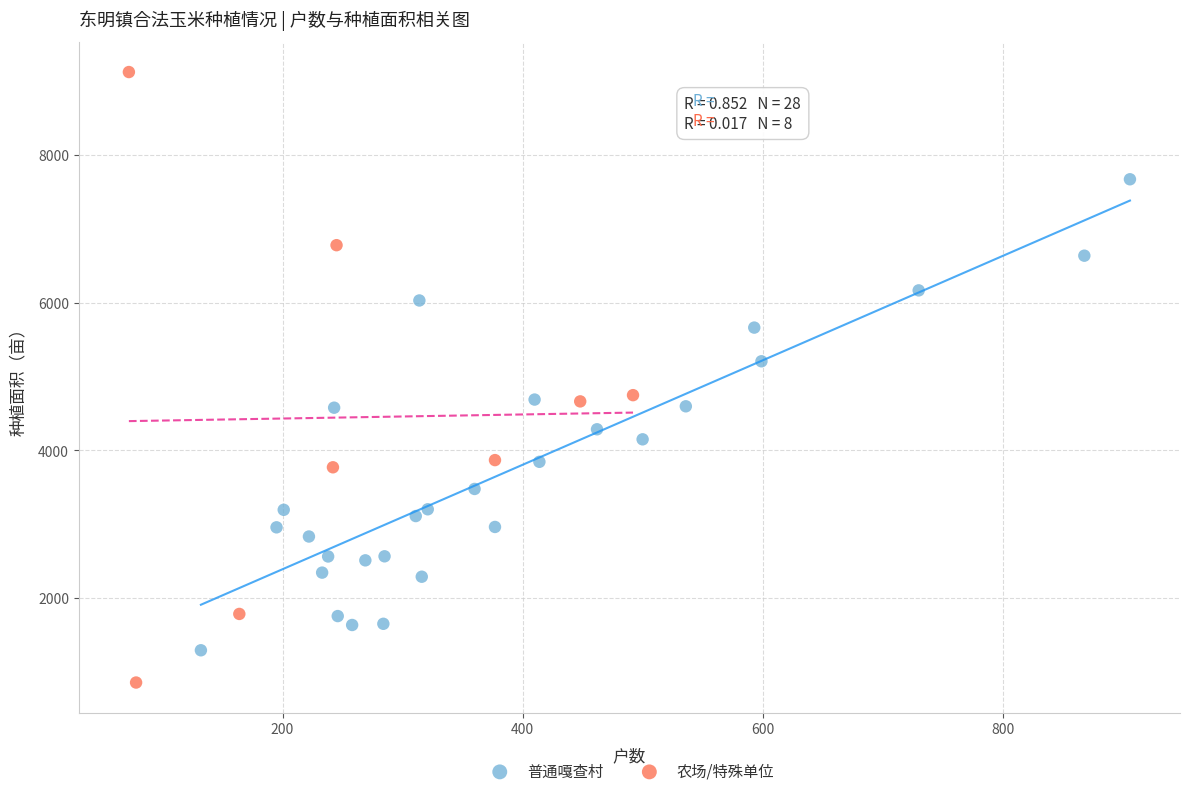

Which series reaches the maximum Y coordinate?

农场/特殊单位